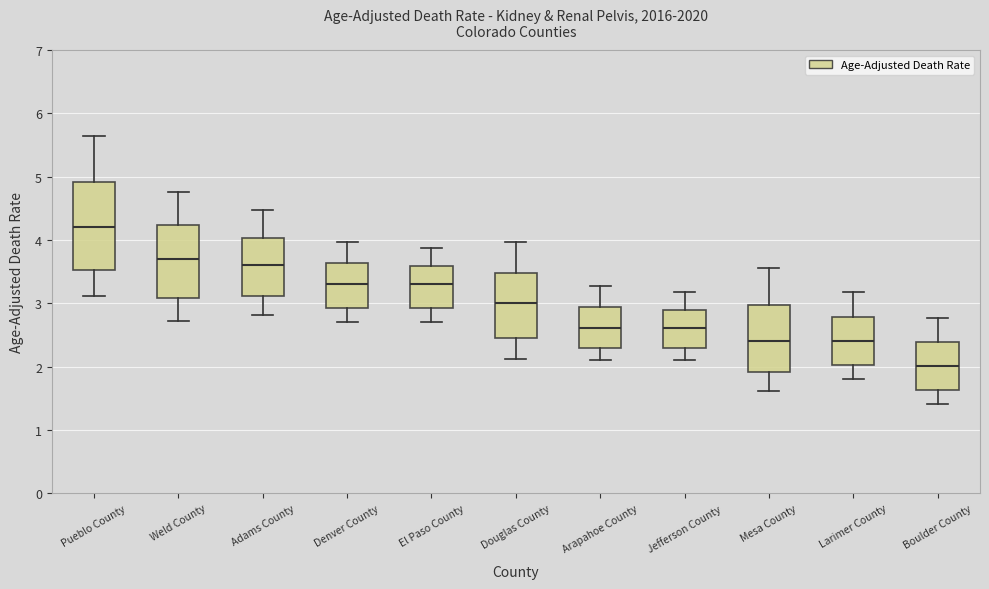

Which box is the tallest, from its lower edge to its upper edge?

Pueblo County